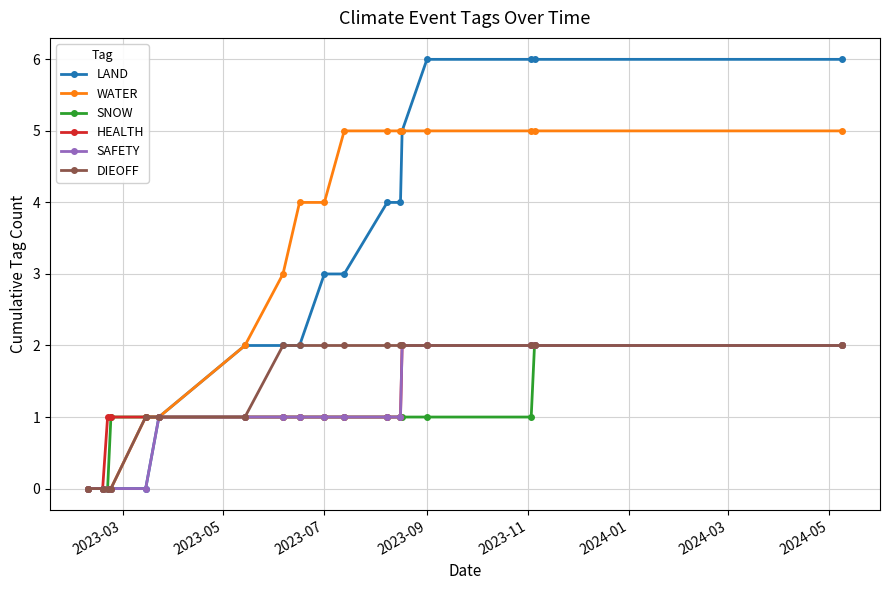

What is the value of the LAND point at the 14th from the left?

5